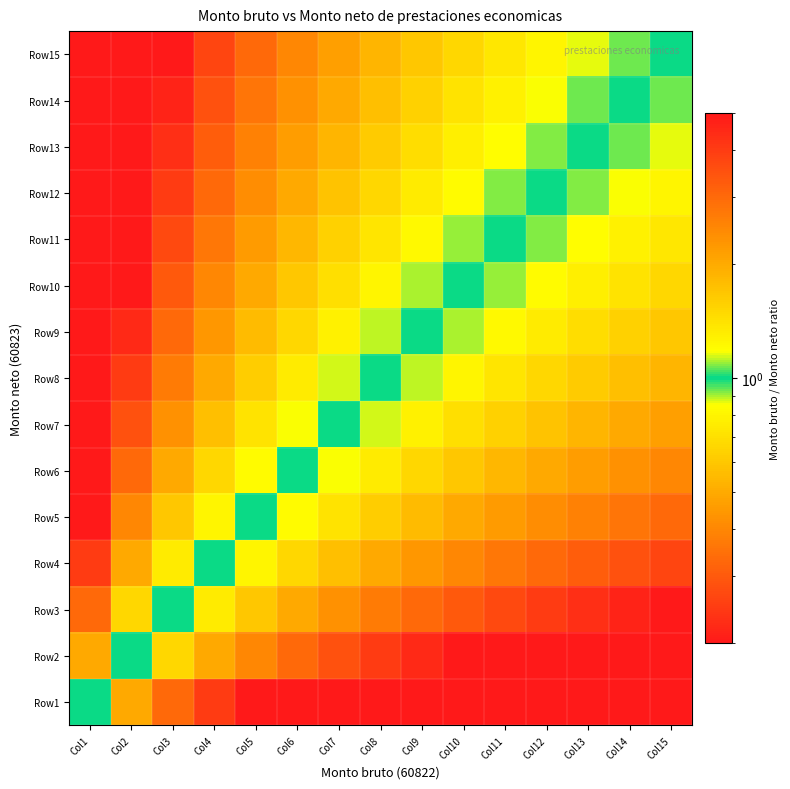

Reading left to right, list all the values displayed in this chart.

Row1: Col1=1.0	Col2=0.5	Col3=0.3	Col4=0.2	Col5=0.2	Col6=0.2	Col7=0.1	Col8=0.1	Col9=0.1	Col10=0.1	Col11=0.1	Col12=0.1	Col13=0.1	Col14=0.1	Col15=0.1
Row2: Col1=2.0	Col2=1.0	Col3=0.7	Col4=0.5	Col5=0.4	Col6=0.3	Col7=0.3	Col8=0.2	Col9=0.2	Col10=0.2	Col11=0.2	Col12=0.2	Col13=0.2	Col14=0.1	Col15=0.1
Row3: Col1=3.0	Col2=1.5	Col3=1.0	Col4=0.8	Col5=0.6	Col6=0.5	Col7=0.4	Col8=0.4	Col9=0.3	Col10=0.3	Col11=0.3	Col12=0.2	Col13=0.2	Col14=0.2	Col15=0.2
Row4: Col1=4.0	Col2=2.0	Col3=1.3	Col4=1.0	Col5=0.8	Col6=0.7	Col7=0.6	Col8=0.5	Col9=0.4	Col10=0.4	Col11=0.4	Col12=0.3	Col13=0.3	Col14=0.3	Col15=0.3
Row5: Col1=5.0	Col2=2.5	Col3=1.7	Col4=1.2	Col5=1.0	Col6=0.8	Col7=0.7	Col8=0.6	Col9=0.6	Col10=0.5	Col11=0.5	Col12=0.4	Col13=0.4	Col14=0.4	Col15=0.3
Row6: Col1=6.0	Col2=3.0	Col3=2.0	Col4=1.5	Col5=1.2	Col6=1.0	Col7=0.9	Col8=0.8	Col9=0.7	Col10=0.6	Col11=0.5	Col12=0.5	Col13=0.5	Col14=0.4	Col15=0.4
Row7: Col1=7.0	Col2=3.5	Col3=2.3	Col4=1.8	Col5=1.4	Col6=1.2	Col7=1.0	Col8=0.9	Col9=0.8	Col10=0.7	Col11=0.6	Col12=0.6	Col13=0.5	Col14=0.5	Col15=0.5
Row8: Col1=8.0	Col2=4.0	Col3=2.7	Col4=2.0	Col5=1.6	Col6=1.3	Col7=1.1	Col8=1.0	Col9=0.9	Col10=0.8	Col11=0.7	Col12=0.7	Col13=0.6	Col14=0.6	Col15=0.5
Row9: Col1=9.0	Col2=4.5	Col3=3.0	Col4=2.2	Col5=1.8	Col6=1.5	Col7=1.3	Col8=1.1	Col9=1.0	Col10=0.9	Col11=0.8	Col12=0.7	Col13=0.7	Col14=0.6	Col15=0.6
Row10: Col1=10.0	Col2=5.0	Col3=3.3	Col4=2.5	Col5=2.0	Col6=1.7	Col7=1.4	Col8=1.2	Col9=1.1	Col10=1.0	Col11=0.9	Col12=0.8	Col13=0.8	Col14=0.7	Col15=0.7
Row11: Col1=11.0	Col2=5.5	Col3=3.7	Col4=2.8	Col5=2.2	Col6=1.8	Col7=1.6	Col8=1.4	Col9=1.2	Col10=1.1	Col11=1.0	Col12=0.9	Col13=0.8	Col14=0.8	Col15=0.7
Row12: Col1=12.0	Col2=6.0	Col3=4.0	Col4=3.0	Col5=2.4	Col6=2.0	Col7=1.7	Col8=1.5	Col9=1.3	Col10=1.2	Col11=1.1	Col12=1.0	Col13=0.9	Col14=0.9	Col15=0.8
Row13: Col1=13.0	Col2=6.5	Col3=4.3	Col4=3.2	Col5=2.6	Col6=2.2	Col7=1.9	Col8=1.6	Col9=1.4	Col10=1.3	Col11=1.2	Col12=1.1	Col13=1.0	Col14=0.9	Col15=0.9
Row14: Col1=14.0	Col2=7.0	Col3=4.7	Col4=3.5	Col5=2.8	Col6=2.3	Col7=2.0	Col8=1.8	Col9=1.6	Col10=1.4	Col11=1.3	Col12=1.2	Col13=1.1	Col14=1.0	Col15=0.9
Row15: Col1=15.0	Col2=7.5	Col3=5.0	Col4=3.8	Col5=3.0	Col6=2.5	Col7=2.1	Col8=1.9	Col9=1.7	Col10=1.5	Col11=1.4	Col12=1.2	Col13=1.2	Col14=1.1	Col15=1.0